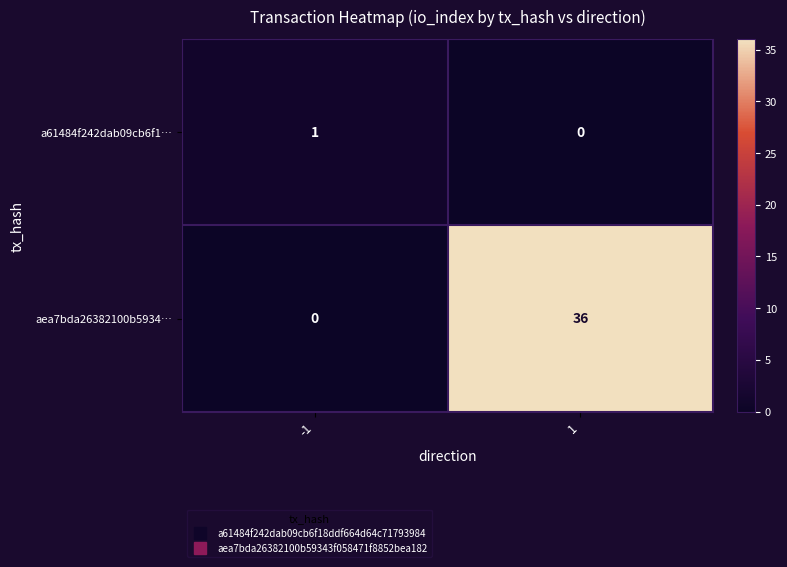

What is the difference between the maximum and minimum values in the aea7bda26382100b5934… series?

36